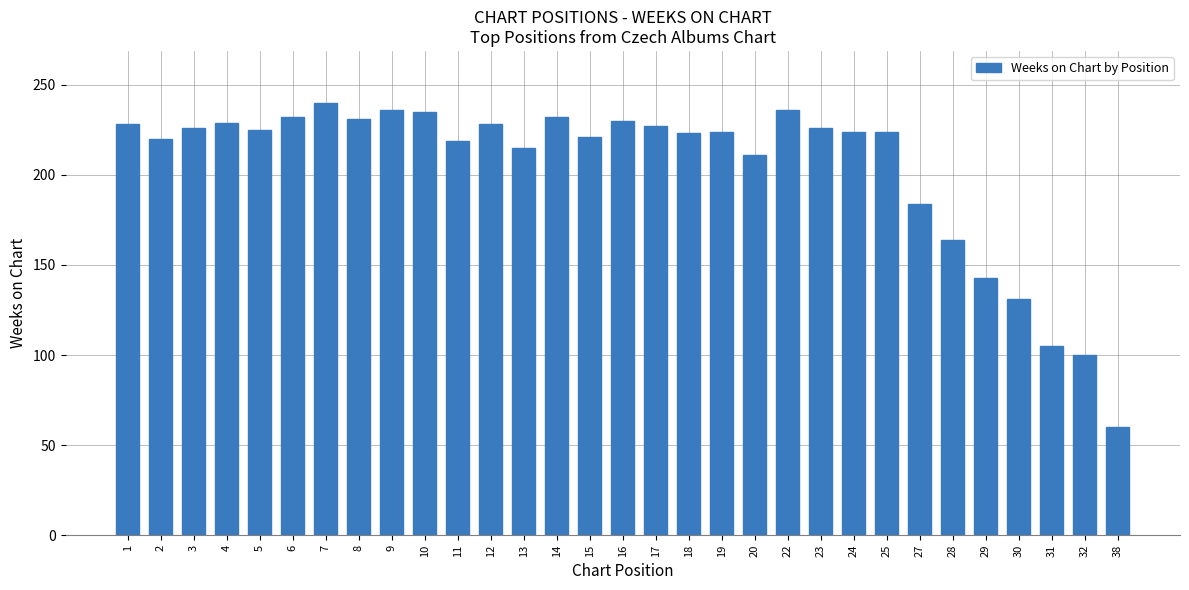

Does the chart contain any negative values?

No